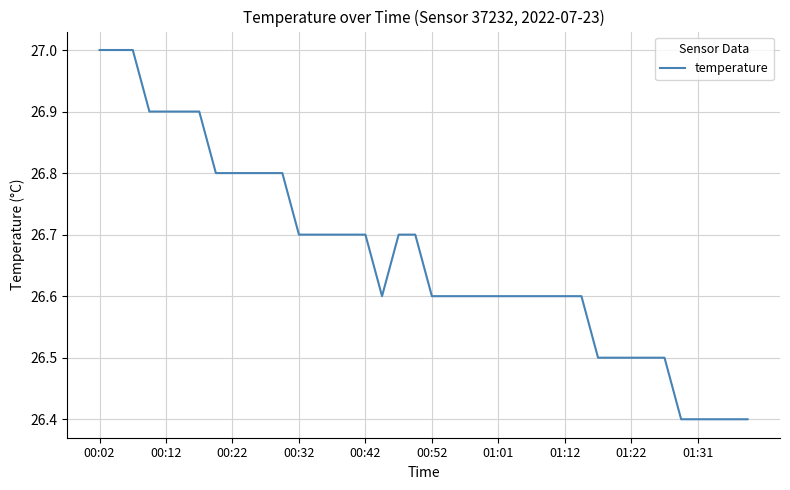

What is the smallest value displayed?

26.4